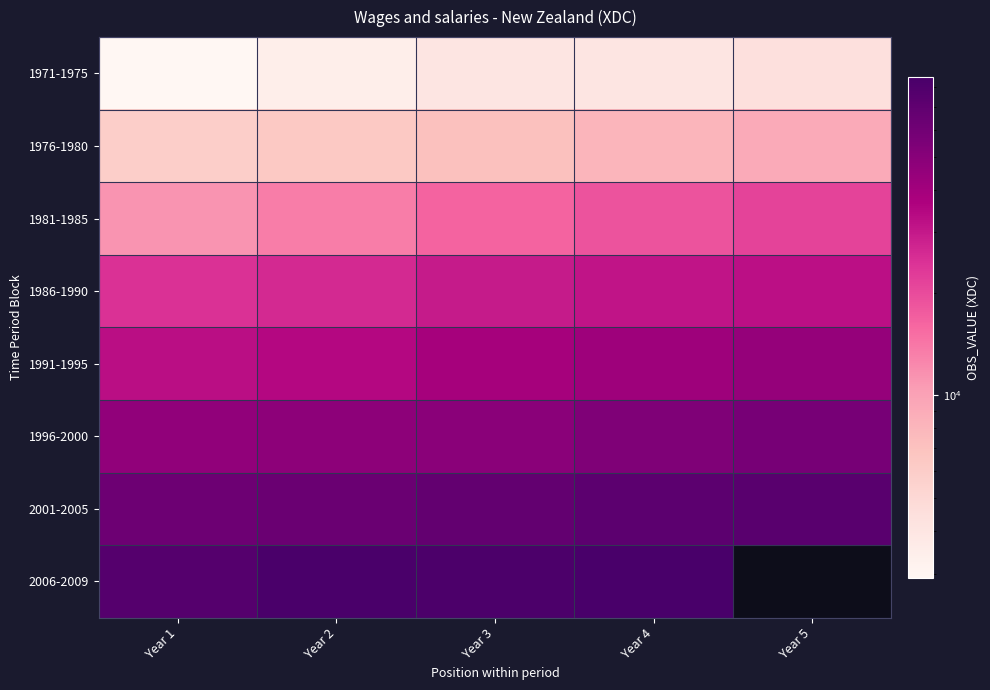

Which label corresponds to the smallest value in the chart?

Year 1